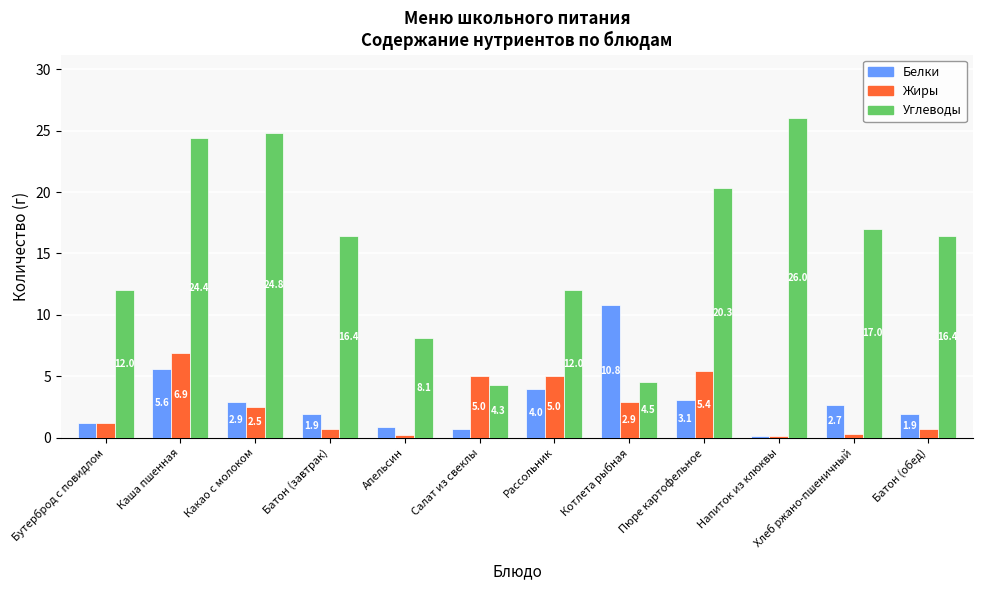

What is the label of the 6th bar from the right?

Рассольник